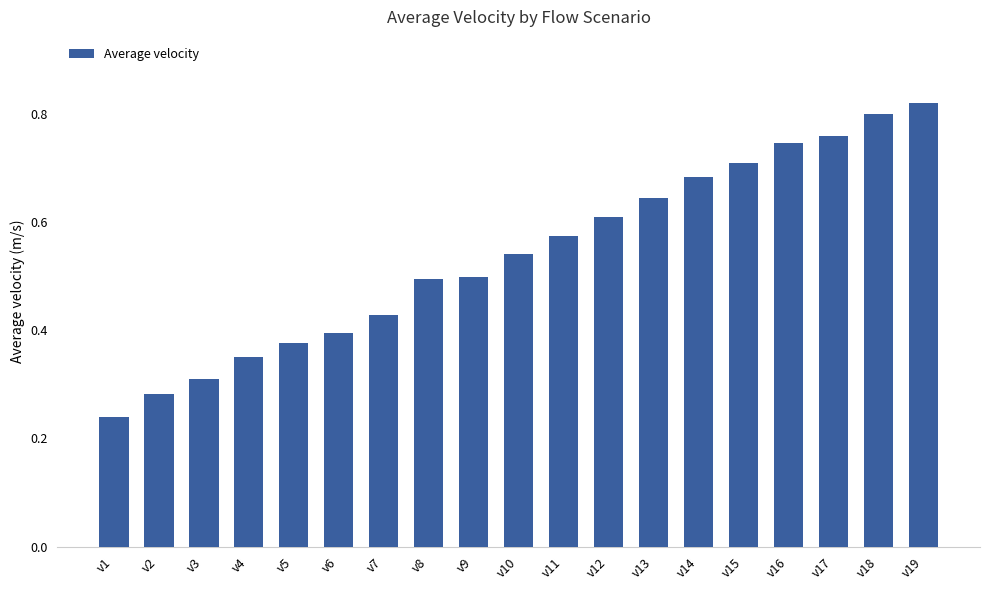

What is the sum of the values at v4 and v12?

1.0